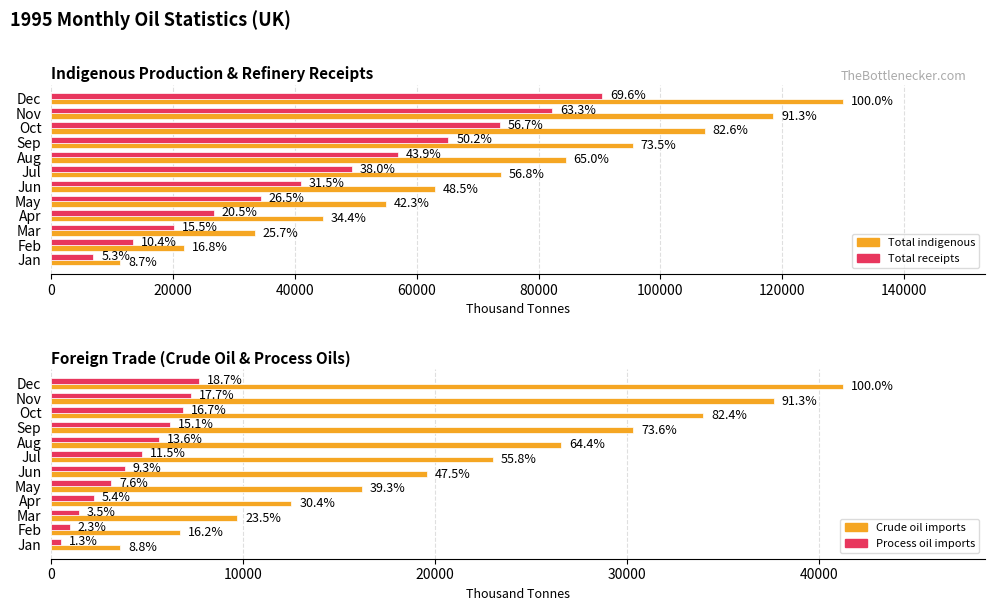

Reading left to right, what are all the values shown in this chart?

Total indigenous: 11319	21866	33446	44636	54940	63042	73811	84478	95443	107284	118540	129894
Total receipts: 6932	13475	20153	26665	34396	40933	49398	56984	65186	73626	82273	90436
Crude oil imports: 3616	6692	9700	12521	16201	19584	23019	26575	30334	33990	37647	41240
Process oil imports: 528	965	1456	2247	3133	3844	4724	5615	6211	6892	7289	7702